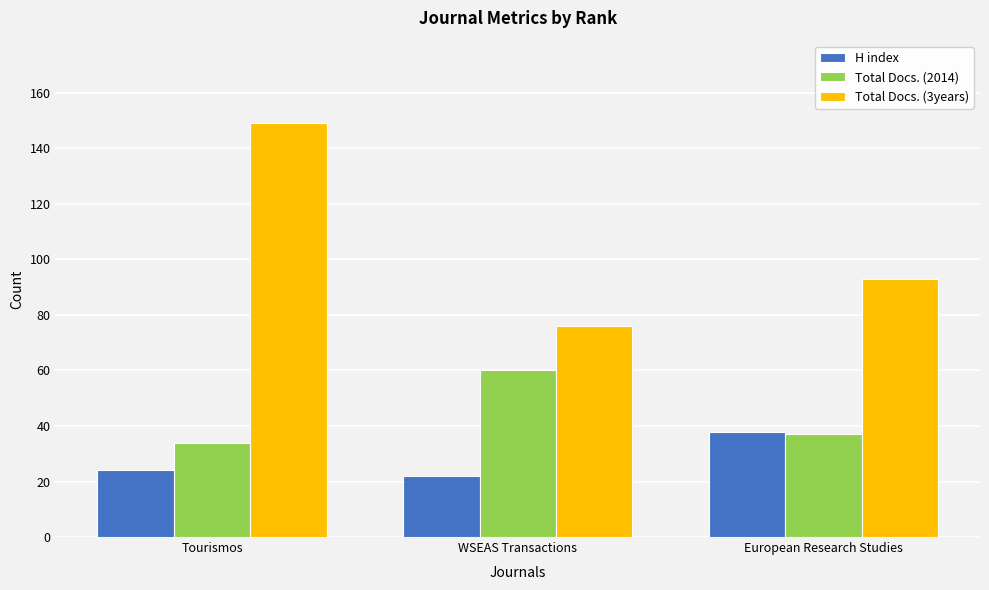

How many series are shown in this chart?

3